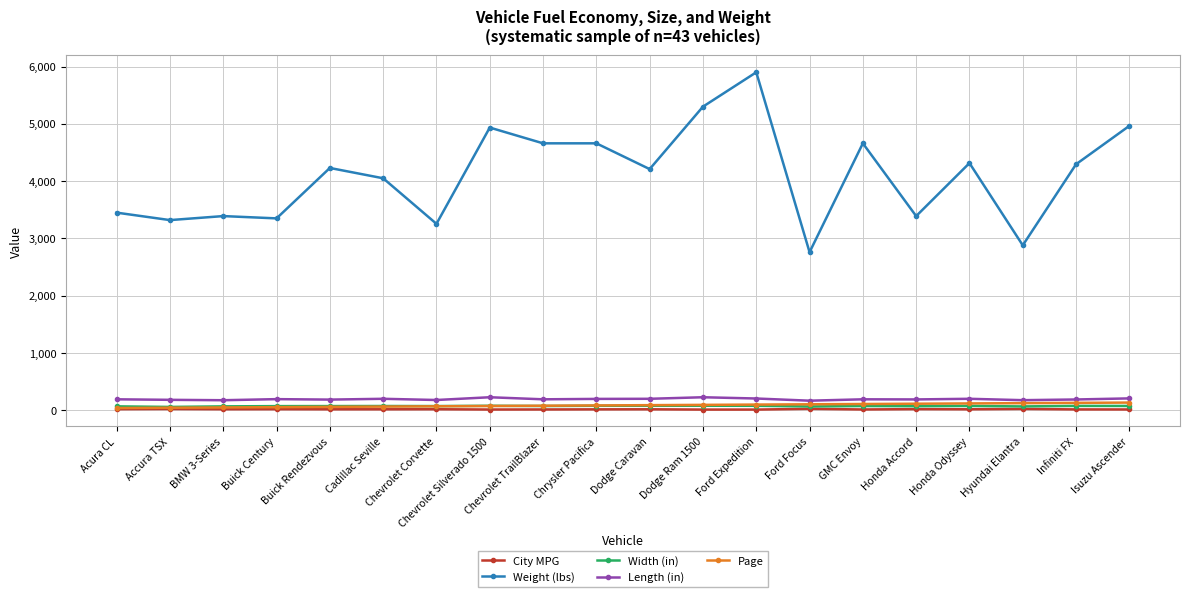

True or false: Weight (lbs) has more than 1 points higher than both neighbors.

True